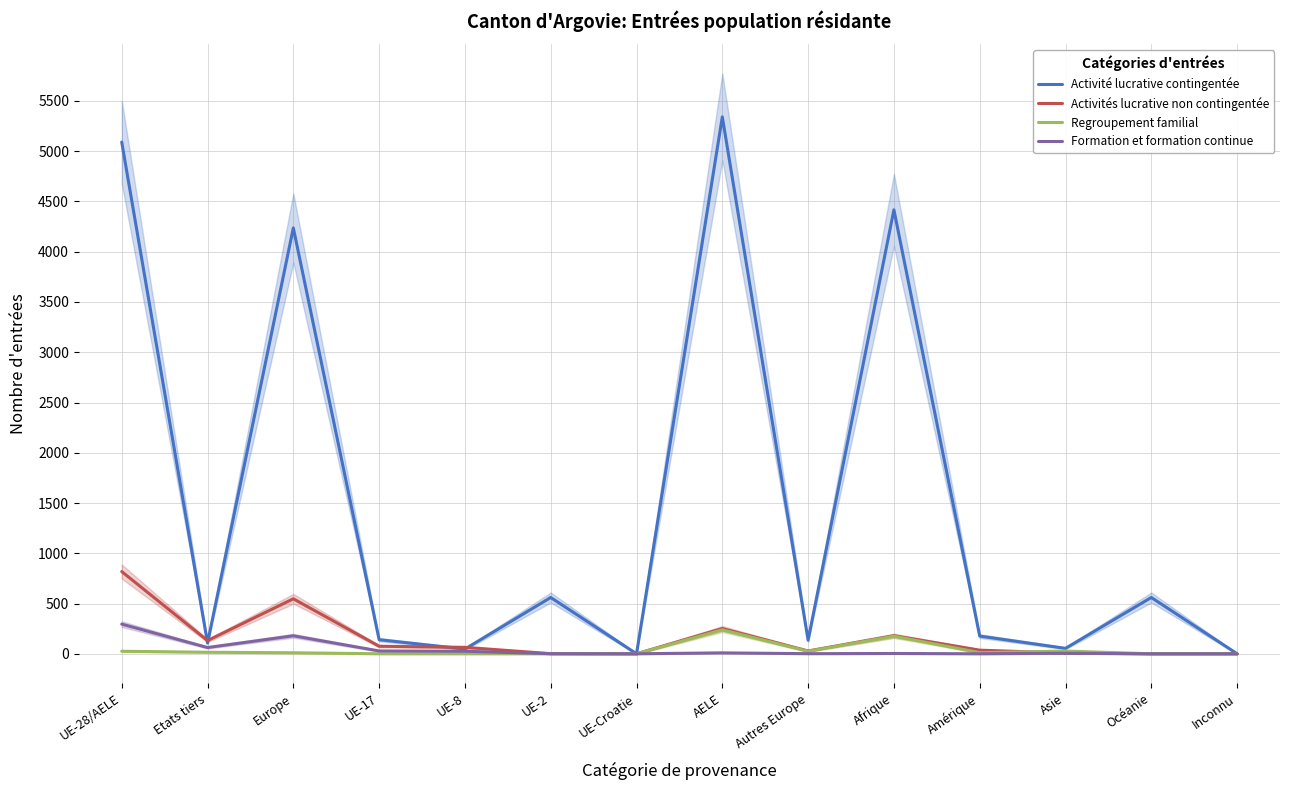

What is the label of the 12th point from the right?

Europe